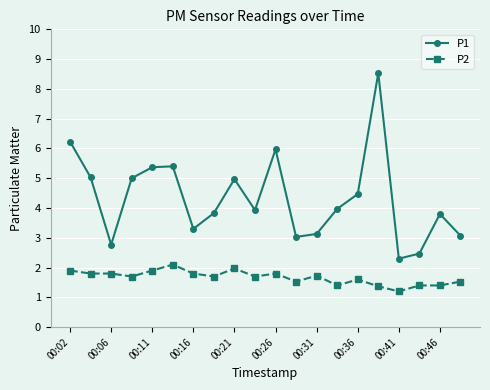

True or false: P2 has more than 2 points higher than both neighbors.

True